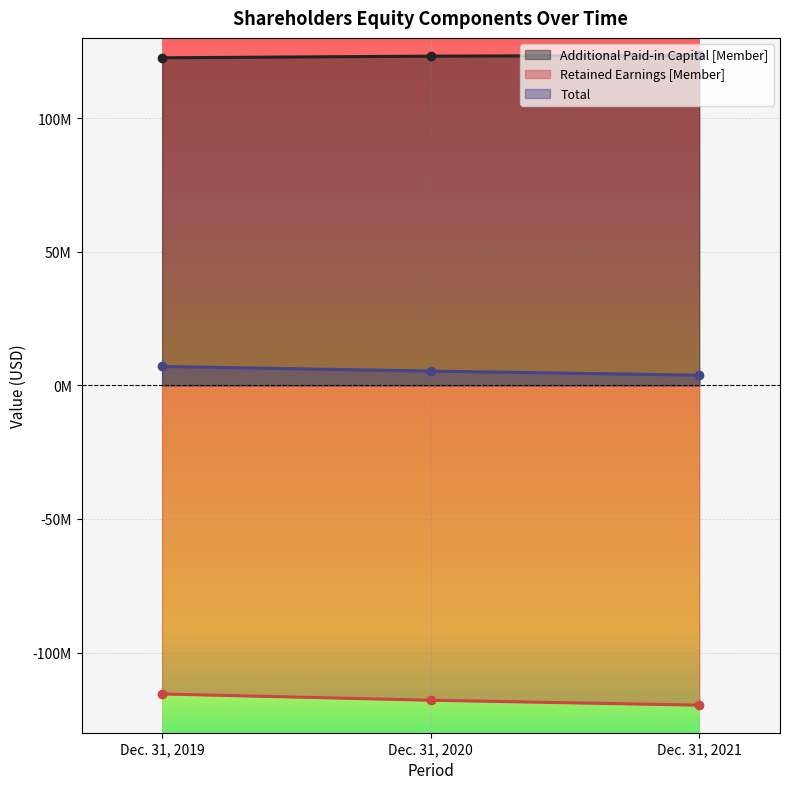

Between Dec. 31, 2019 and Dec. 31, 2020, which series saw the biggest shift?

Retained Earnings [Member]